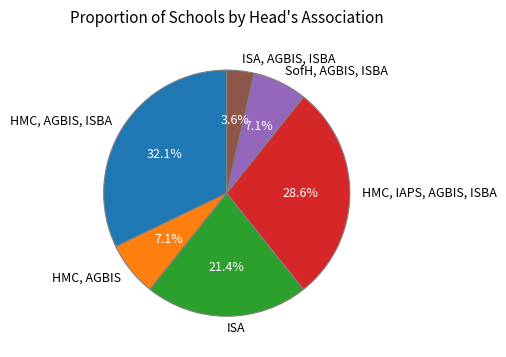

Which has a higher value, HMC, AGBIS, ISBA or HMC, AGBIS?

HMC, AGBIS, ISBA